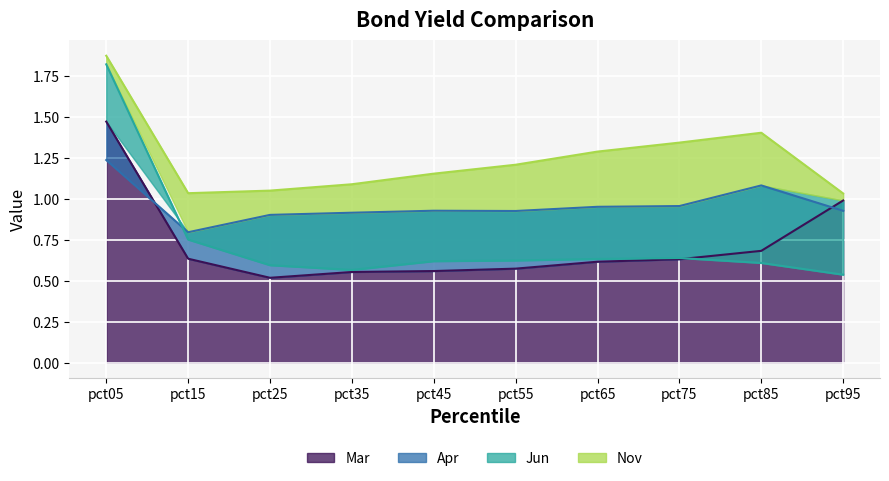

How many data points does each series have?

10